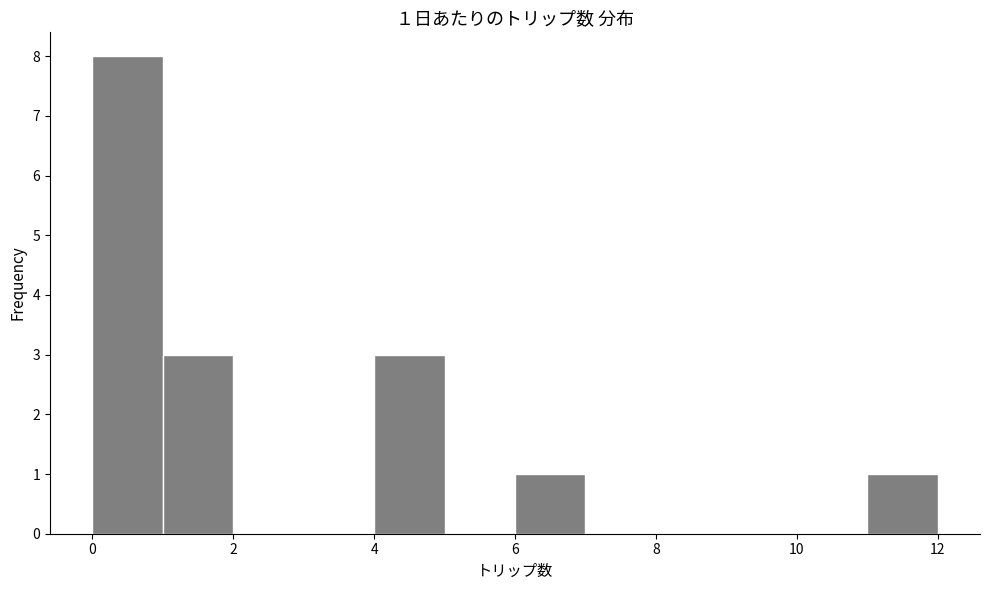

Over which range of the x-axis is the bar tallest?

0 to 1